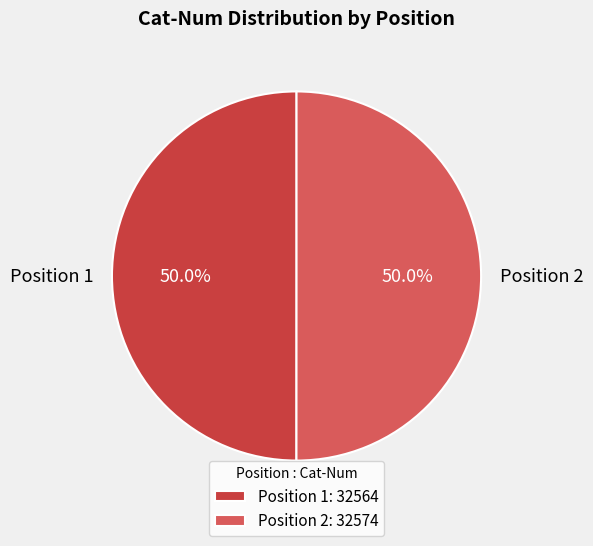

Do Position 2 and Position 1 together represent more than half of the pie?

Yes